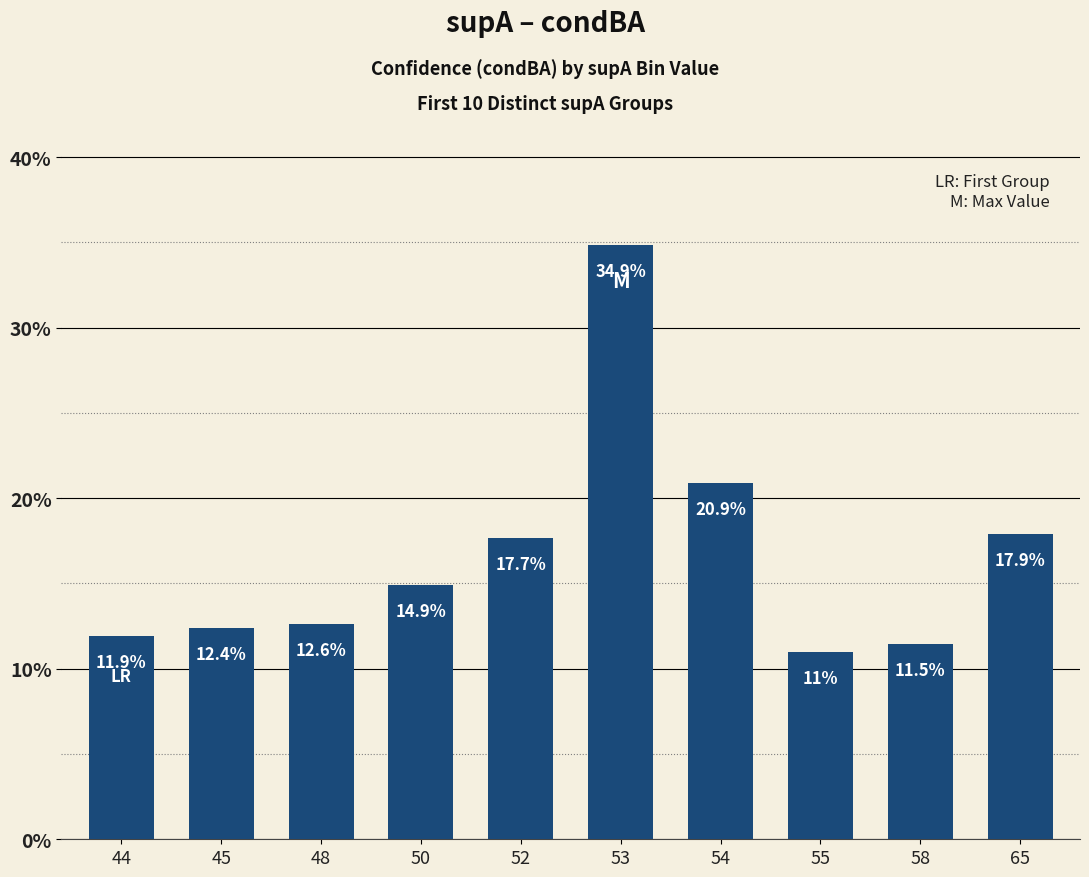

Reading left to right, list all the values displayed in this chart.

44=0.1	45=0.1	48=0.1	50=0.1	52=0.2	53=0.3	54=0.2	55=0.1	58=0.1	65=0.2